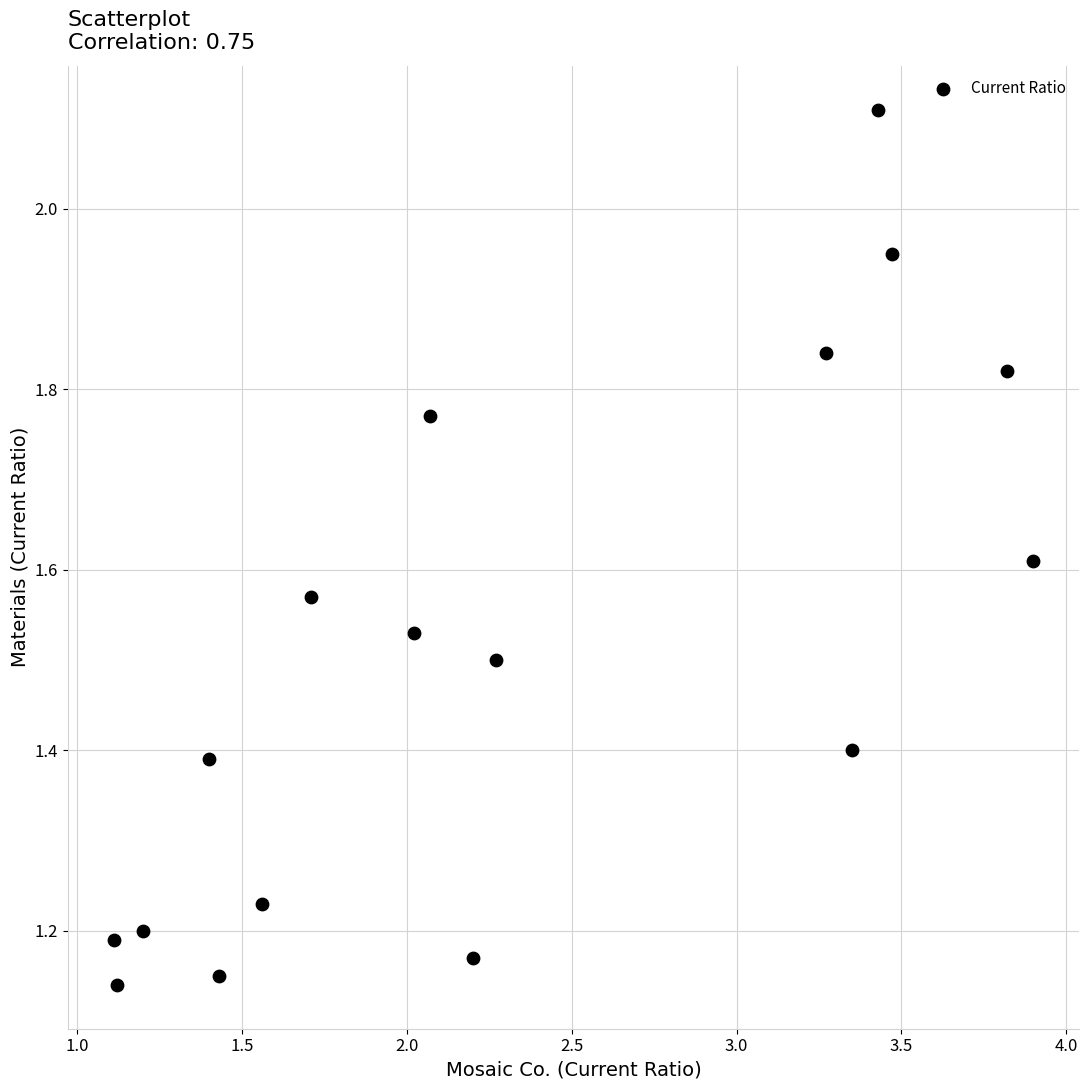

What is the range of Y values (max minus min)?

1.0